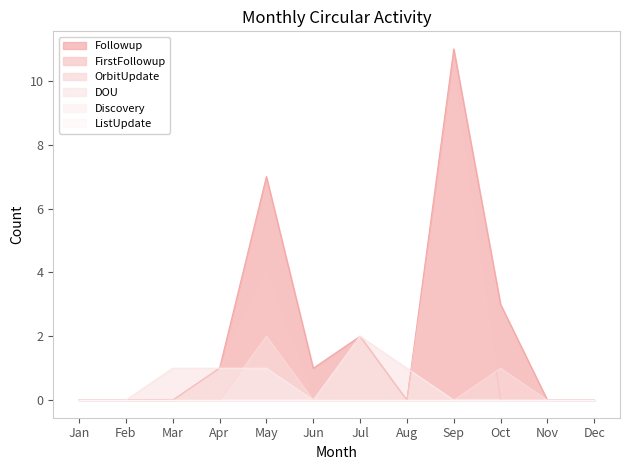

Is it true that Followup equals 2 at Jul?

True